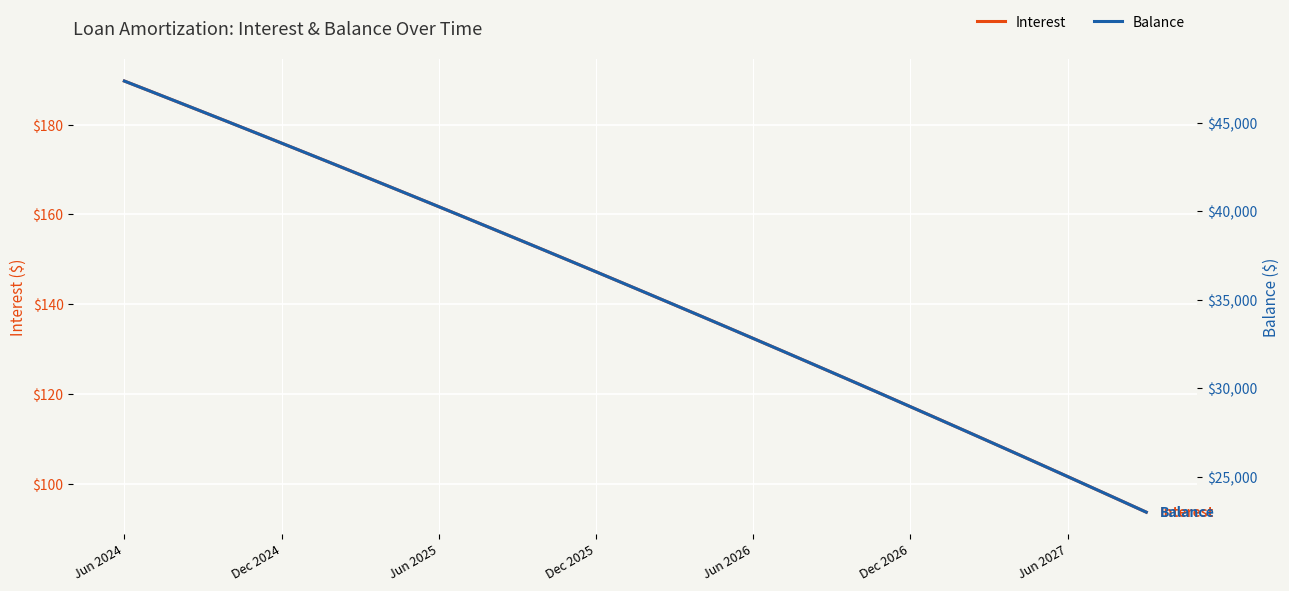

List the series in order of their peak value, lowest first.

Interest, Balance